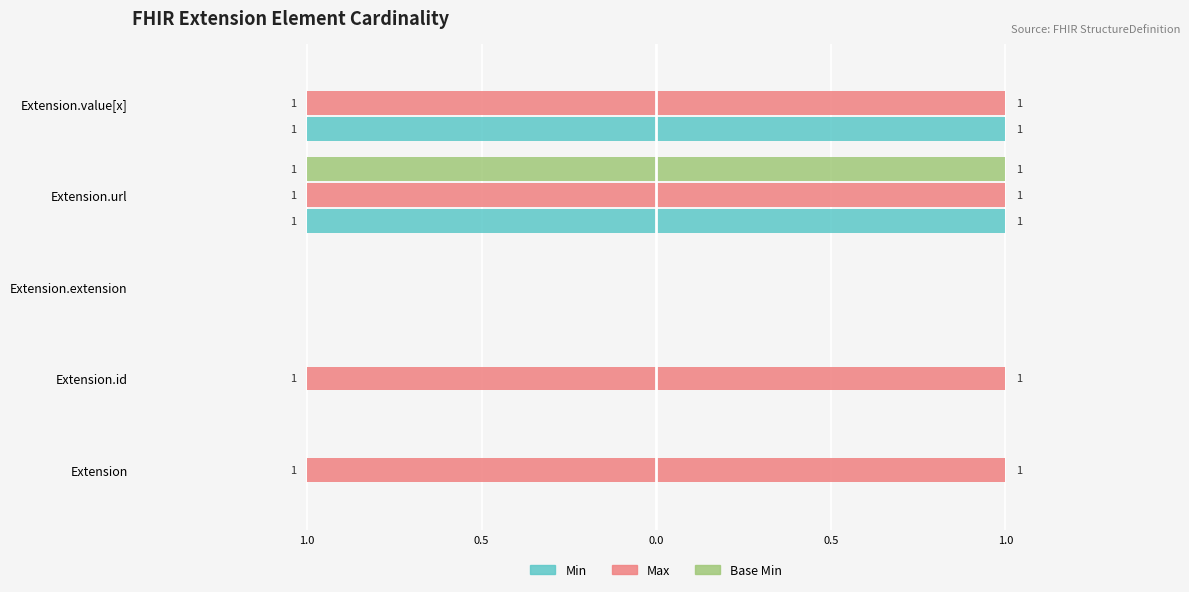

How many series are shown in this chart?

3